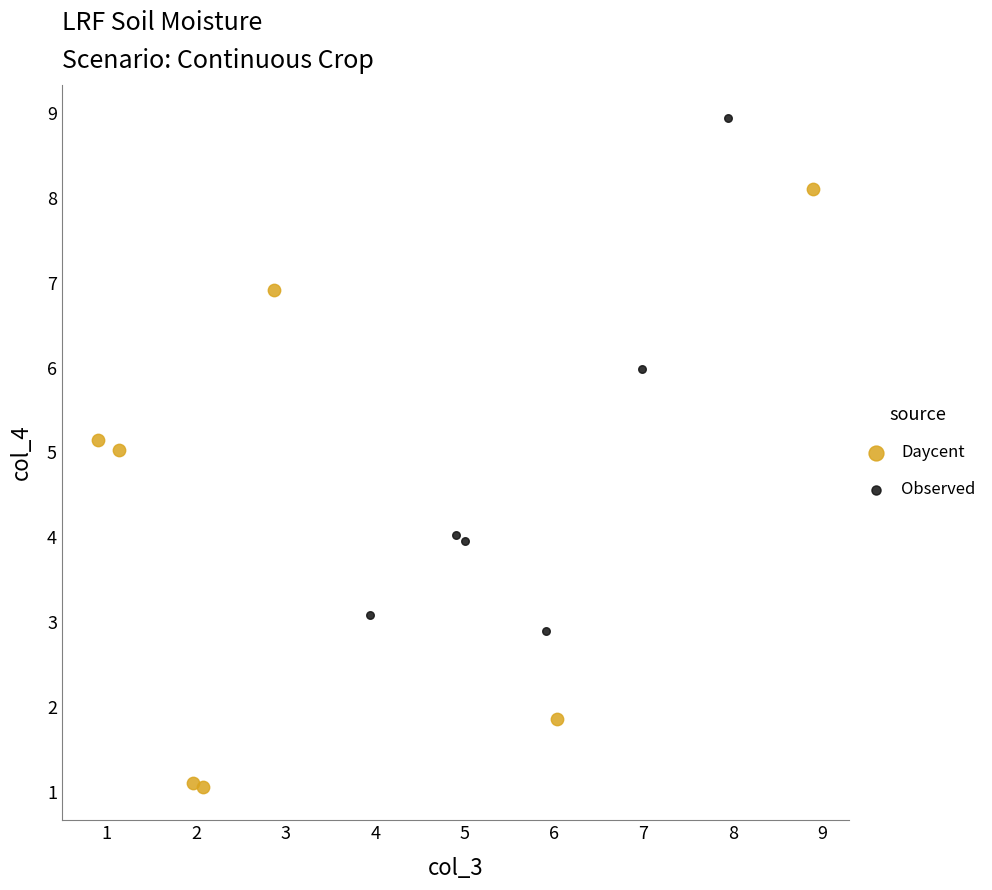

Which series contains the highest Y value?

Observed